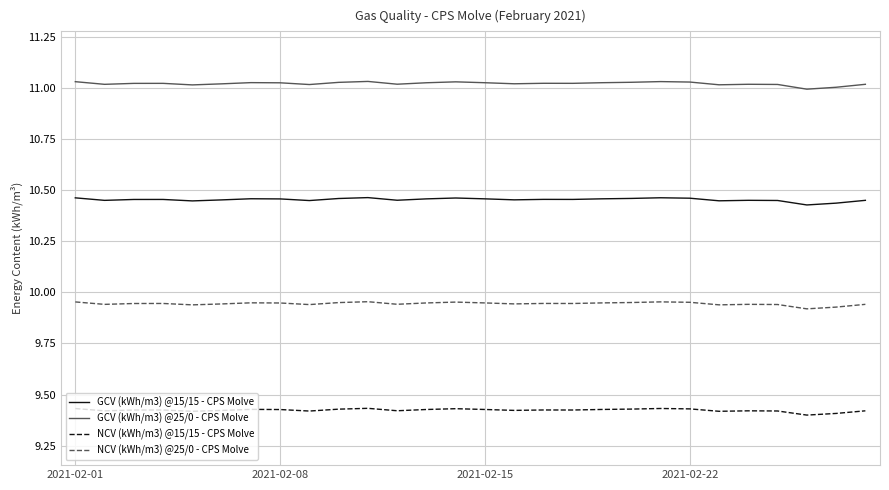

Rank the series by their average value, from lowest to highest.

NCV (kWh/m3) @15/15 - CPS Molve, NCV (kWh/m3) @25/0 - CPS Molve, GCV (kWh/m3) @15/15 - CPS Molve, GCV (kWh/m3) @25/0 - CPS Molve